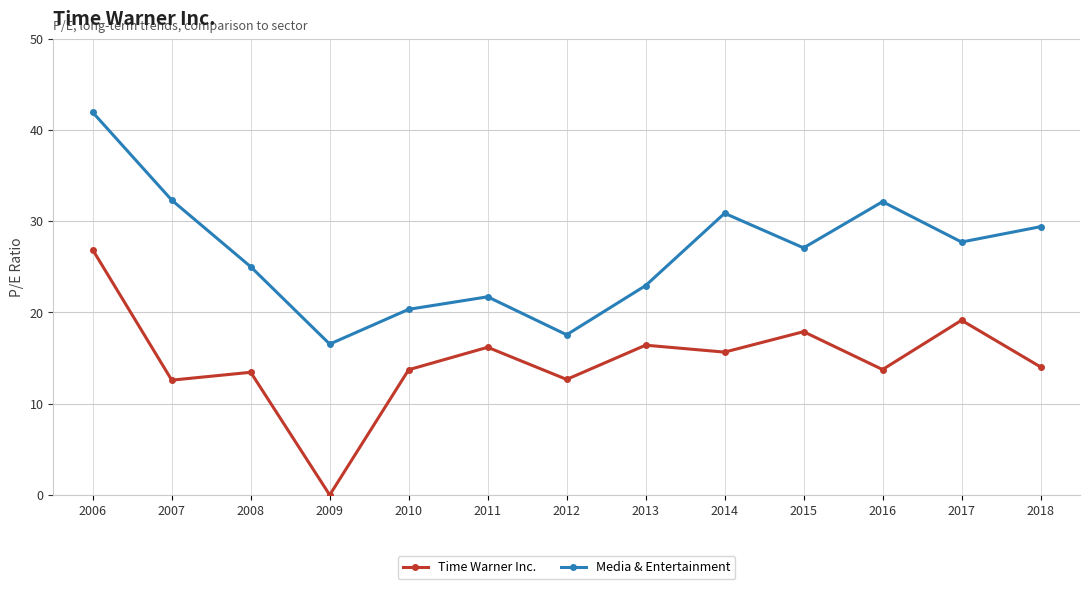

Where is the first local minimum for Time Warner Inc.?

2007